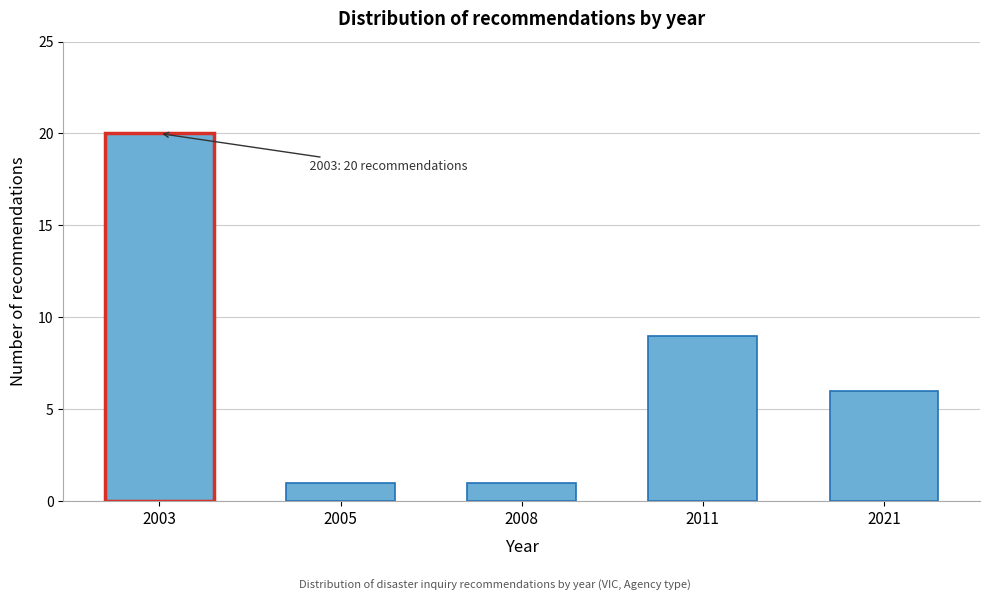

Reading right to left, list all the values displayed in this chart.

2021=6	2011=9	2008=1	2005=1	2003=20